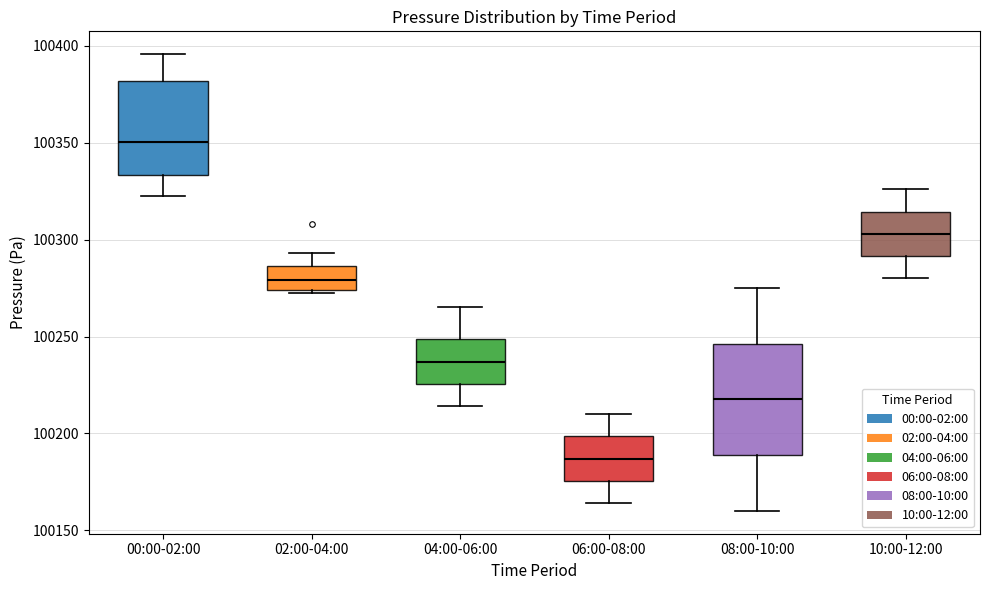

Where does the upper whisker of the box for 02:00-04:00 end on the y-axis? The values are not printed on the chart, so give them approximately, as read against the axis.

100295